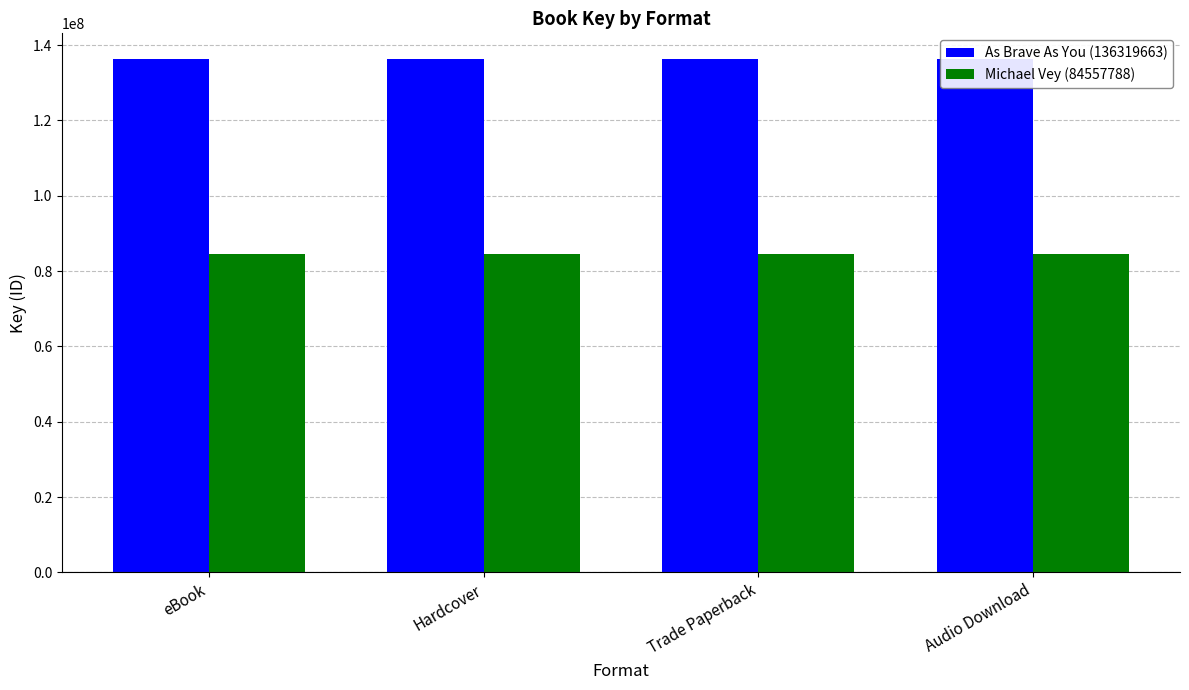

Reading left to right, extract all data points from this chart.

As Brave As You (136319663): eBook=136319663	Hardcover=136319663	Trade Paperback=136319663	Audio Download=136319663
Michael Vey (84557788): eBook=84557788	Hardcover=84557788	Trade Paperback=84557788	Audio Download=84557788